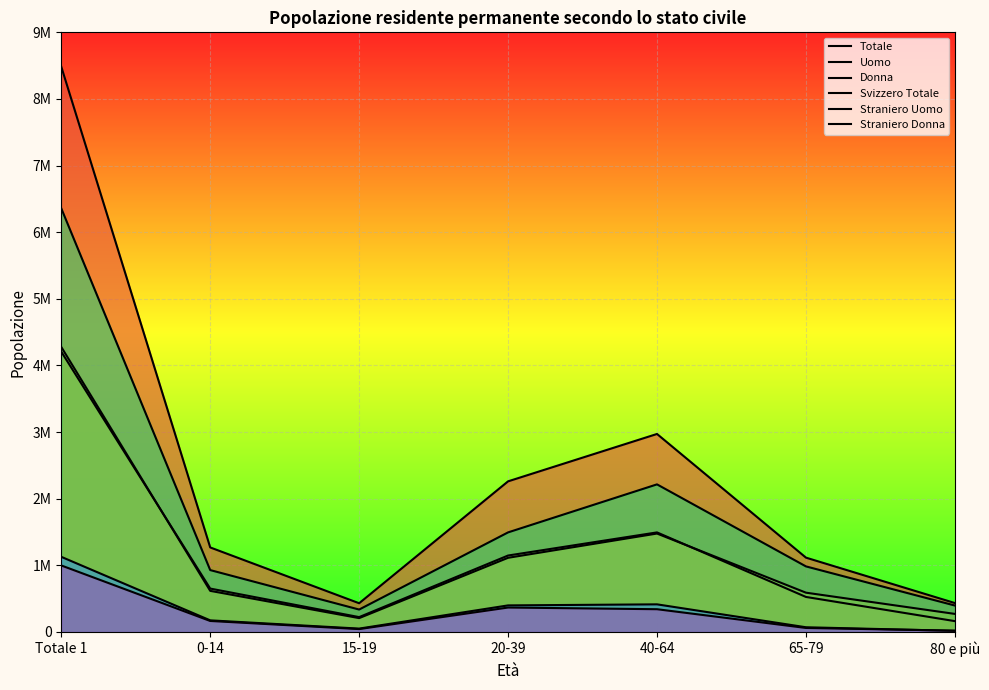

How many data points in Donna are less than 617294?

3